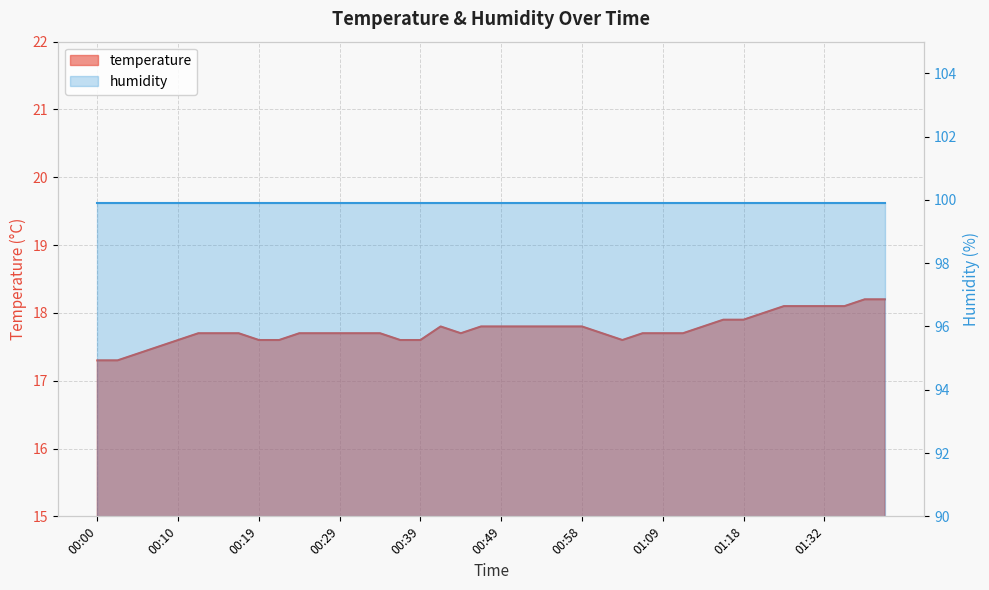

Which label corresponds to the smallest value in the chart?

00:00